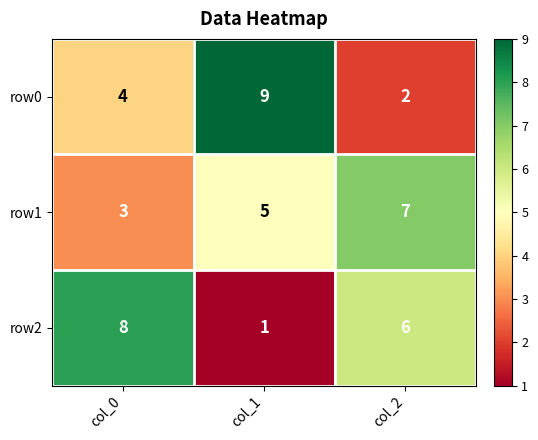

Reading left to right, what are all the values shown in this chart?

row0: col_0=4	col_1=9	col_2=2
row1: col_0=3	col_1=5	col_2=7
row2: col_0=8	col_1=1	col_2=6